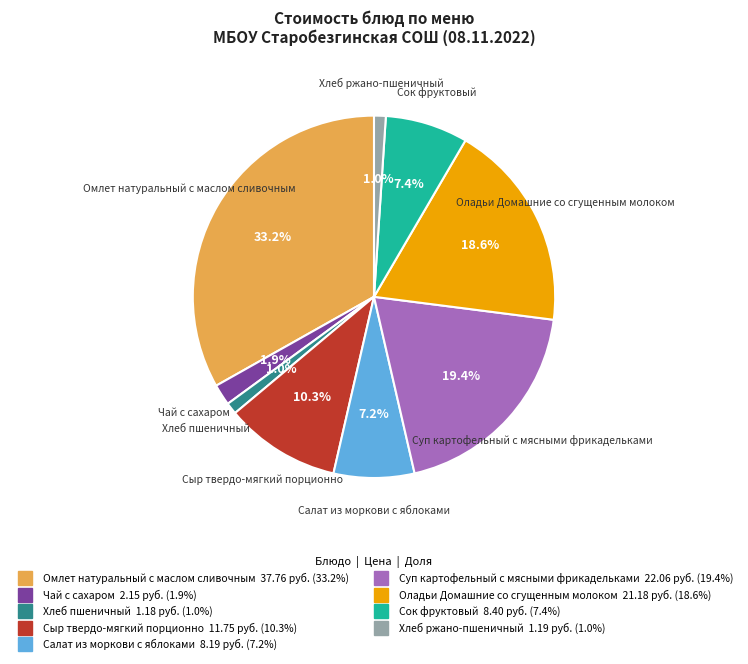

Combined, do Суп картофельный с мясными фрикадельками and Оладьи Домашние со сгущенным молоком account for over 50%?

No